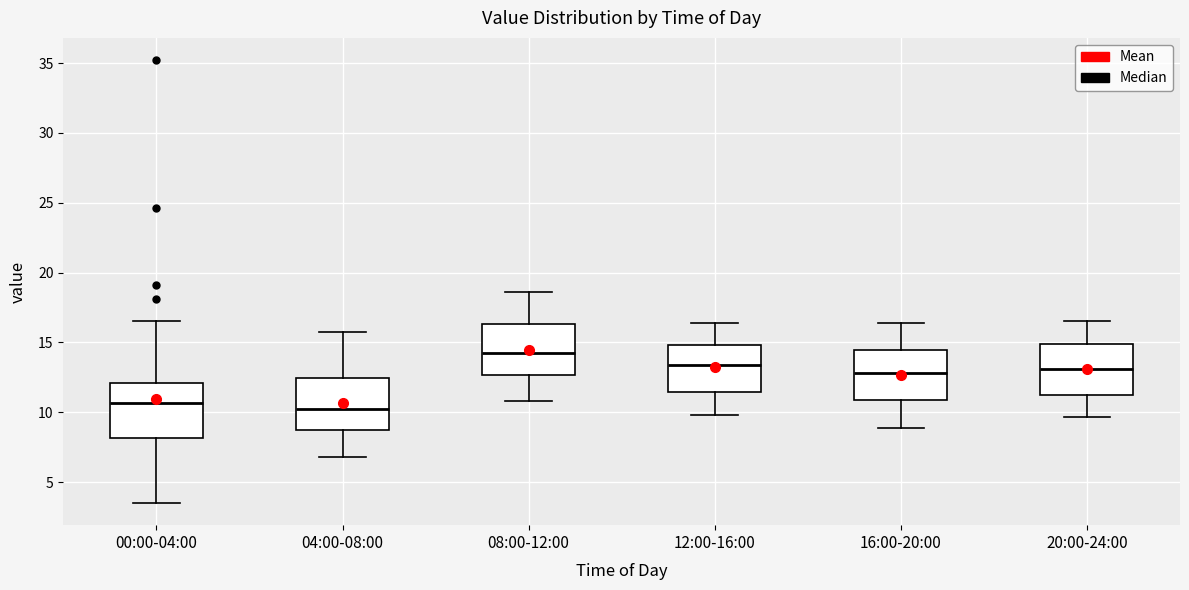

Reading left to right, transcribe this box plot: for each box, give where its median line is, the range the box spans, and where its two whiskers end, as read against the y-axis. The values are not printed on the chart, so give them approximately, as read against the axis.

00:00-04:00: median 10.5, box 8.0 to 12.0, whiskers 3.5 to 16.5
04:00-08:00: median 10.5, box 8.5 to 12.5, whiskers 7.0 to 16.0
08:00-12:00: median 14.5, box 12.5 to 16.5, whiskers 11.0 to 18.5
12:00-16:00: median 13.5, box 11.5 to 15.0, whiskers 10.0 to 16.5
16:00-20:00: median 13.0, box 11.0 to 14.5, whiskers 9.0 to 16.5
20:00-24:00: median 13.0, box 11.5 to 15.0, whiskers 9.5 to 16.5